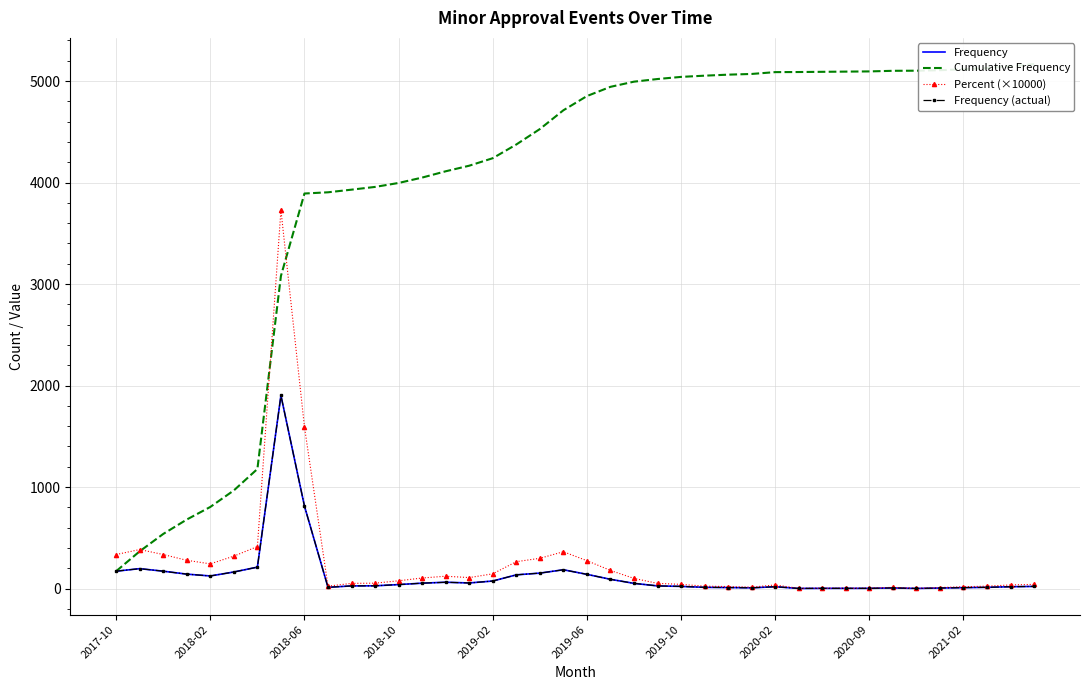

How many interior local peaks does the Percent (×10000) series have?

6